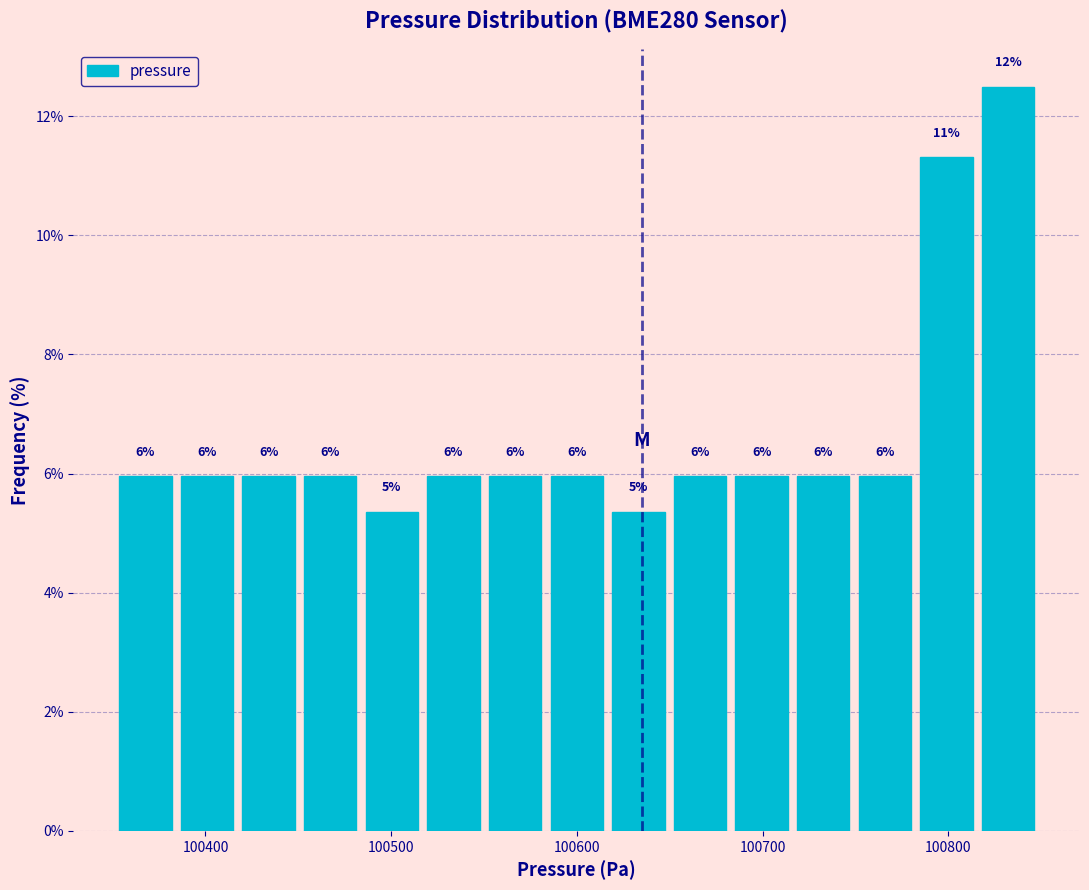

Read against the x-axis, roughly where is the centre of the tallest bar?

100830